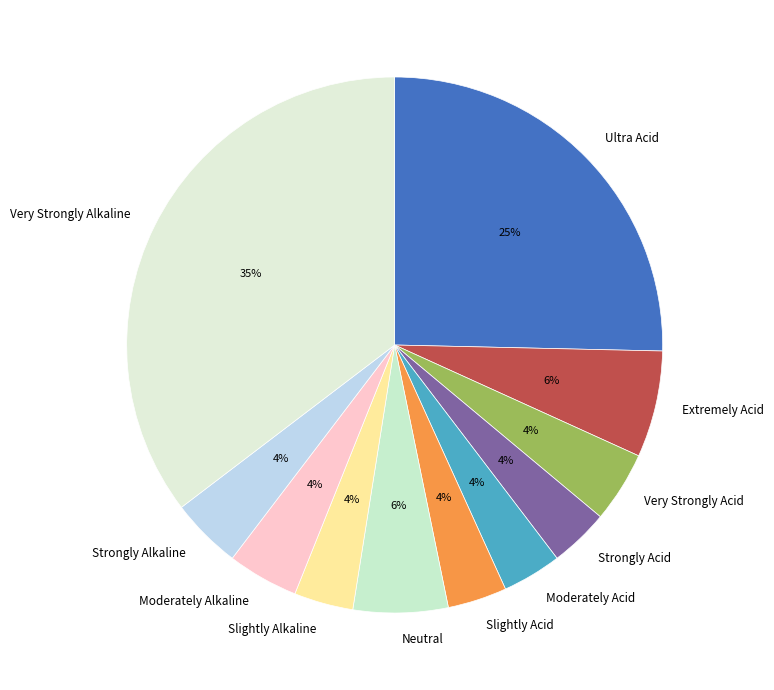

How many segments does this pie chart have?

11